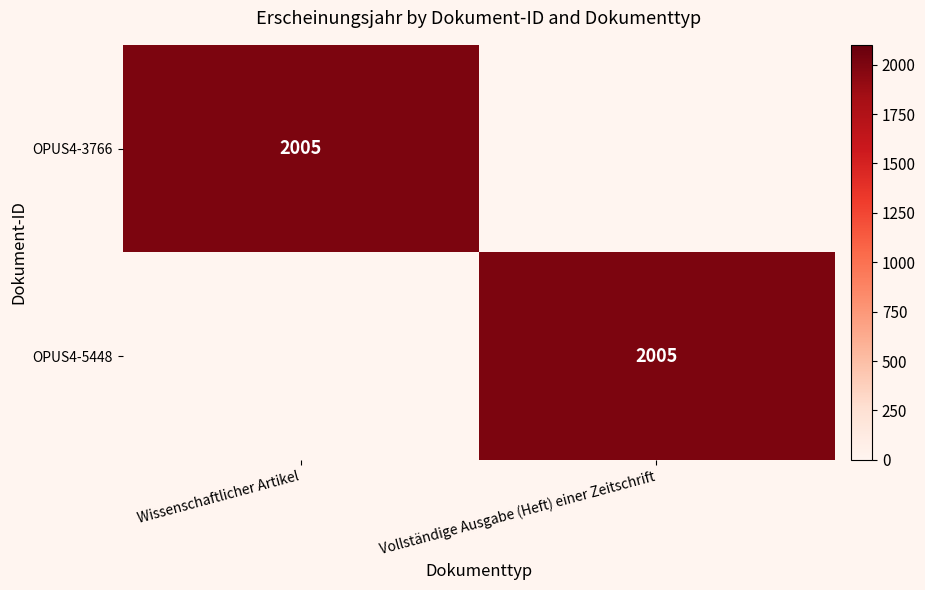

True or false: OPUS4-5448 has a value of 3018 at Vollständige Ausgabe (Heft) einer Zeitschrift.

False